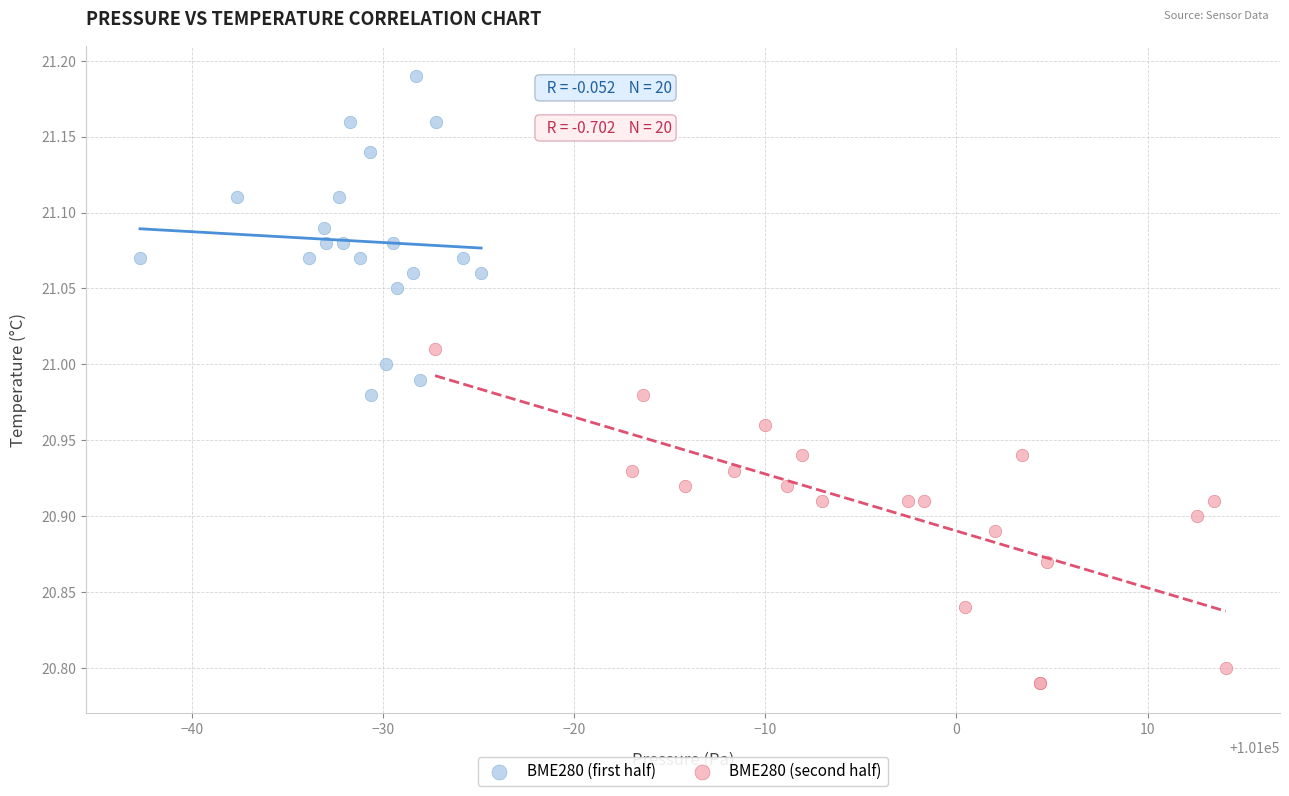

Which series has the widest spread of Y values?

BME280 (second half)